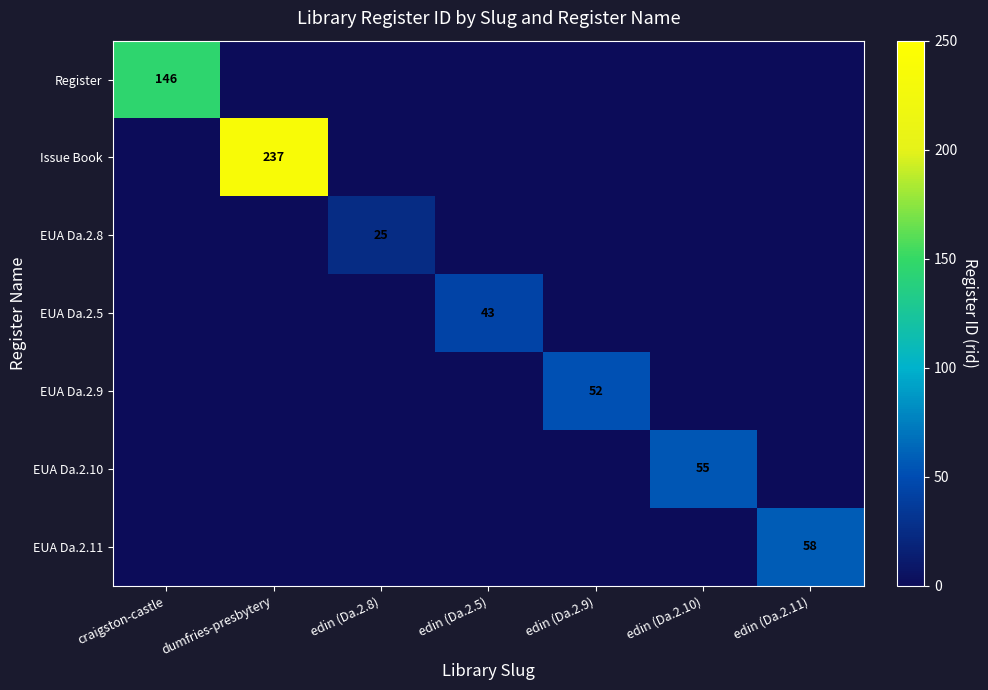

The EUA Da.2.9 series shows 79 at edin (Da.2.9). True or false?

False